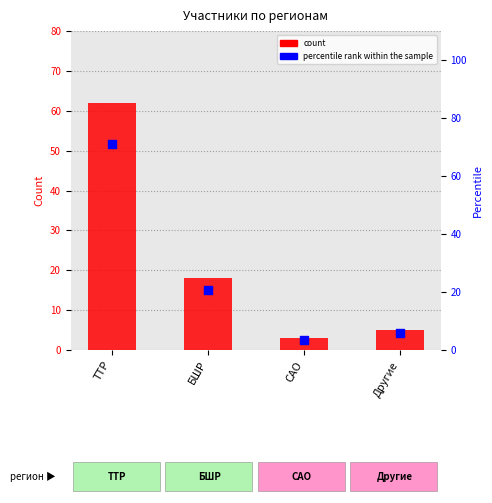

Which series has the largest total across all categories?

percentile rank within the sample